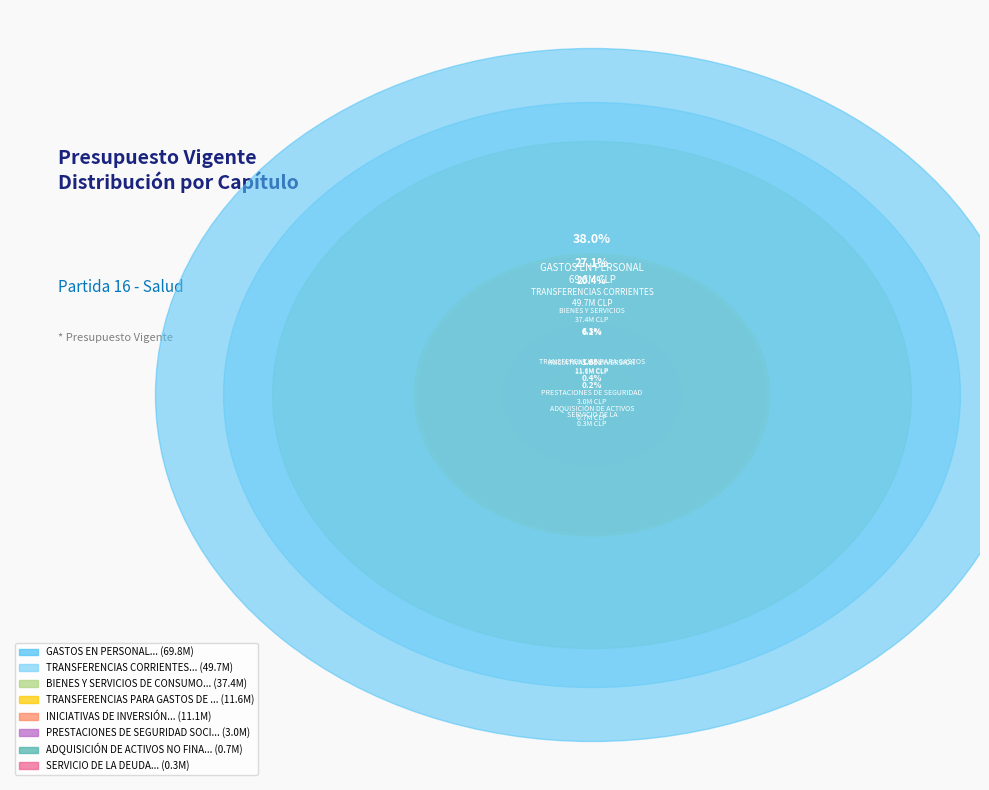

Which slice is the largest?

GASTOS EN PERSONAL